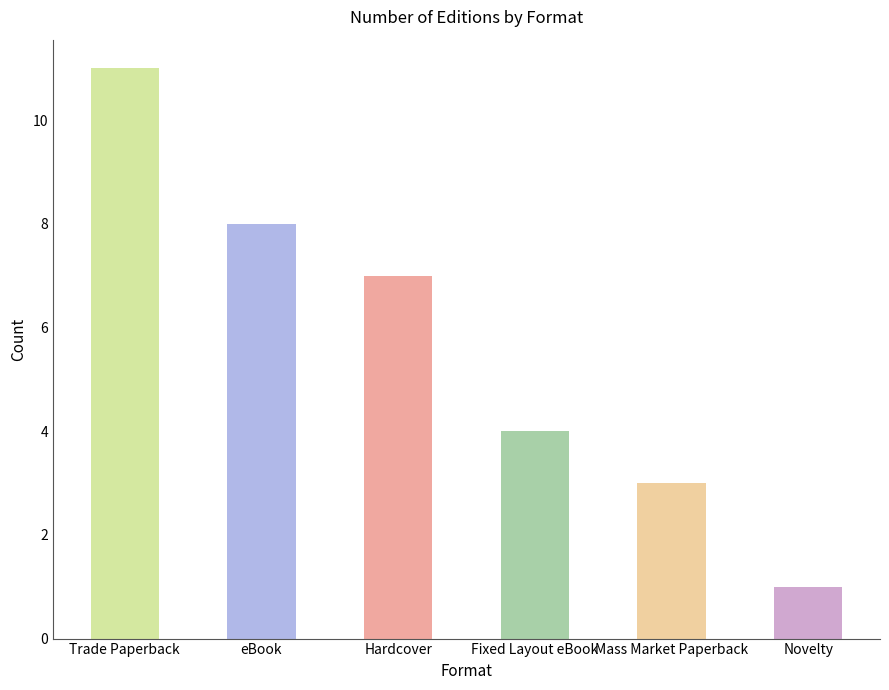

Where does the data first go above 7?

Trade Paperback